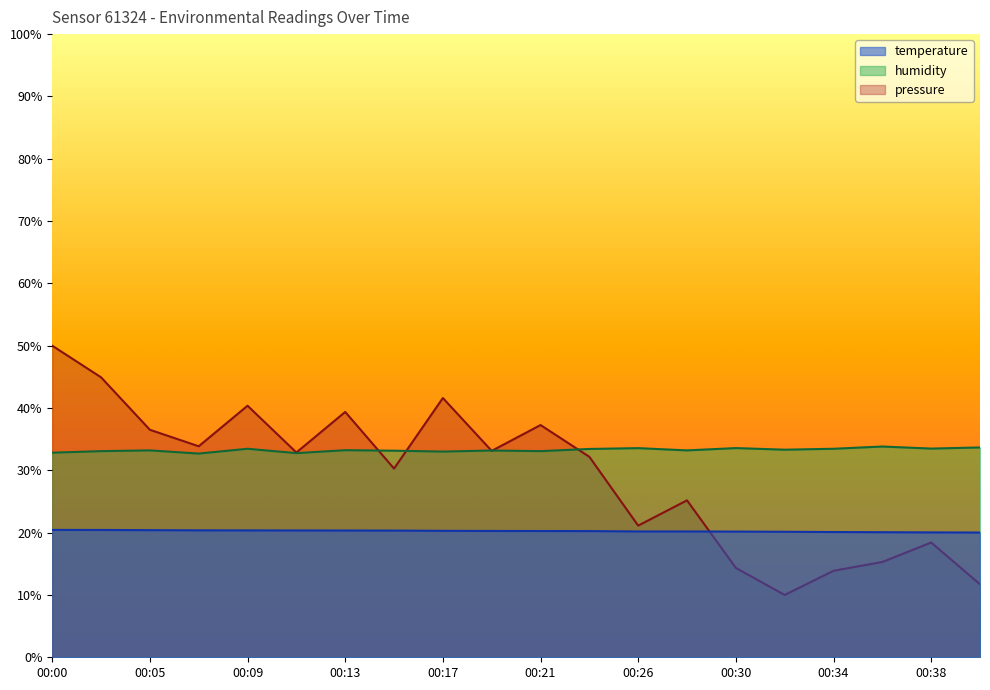

What is the sum of all temperature values?

405.0